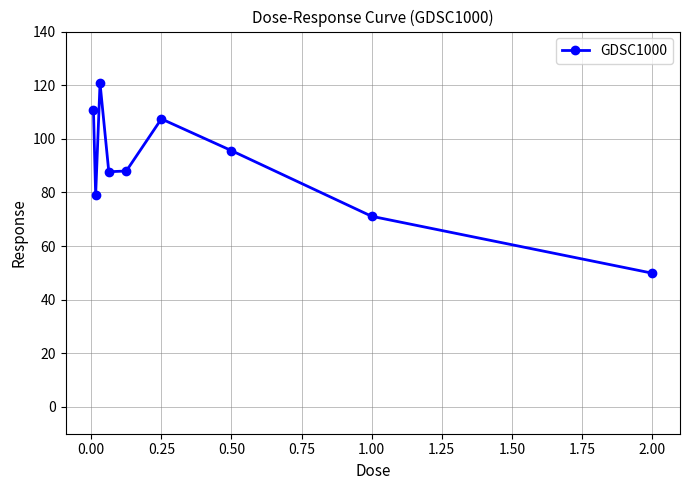

True or false: the data has more than 1 interior local peaks.

True